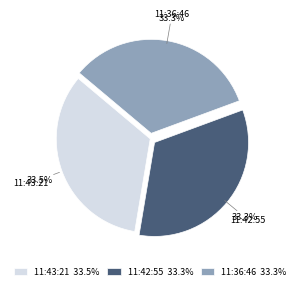

Count the number of slices in the pie.

3